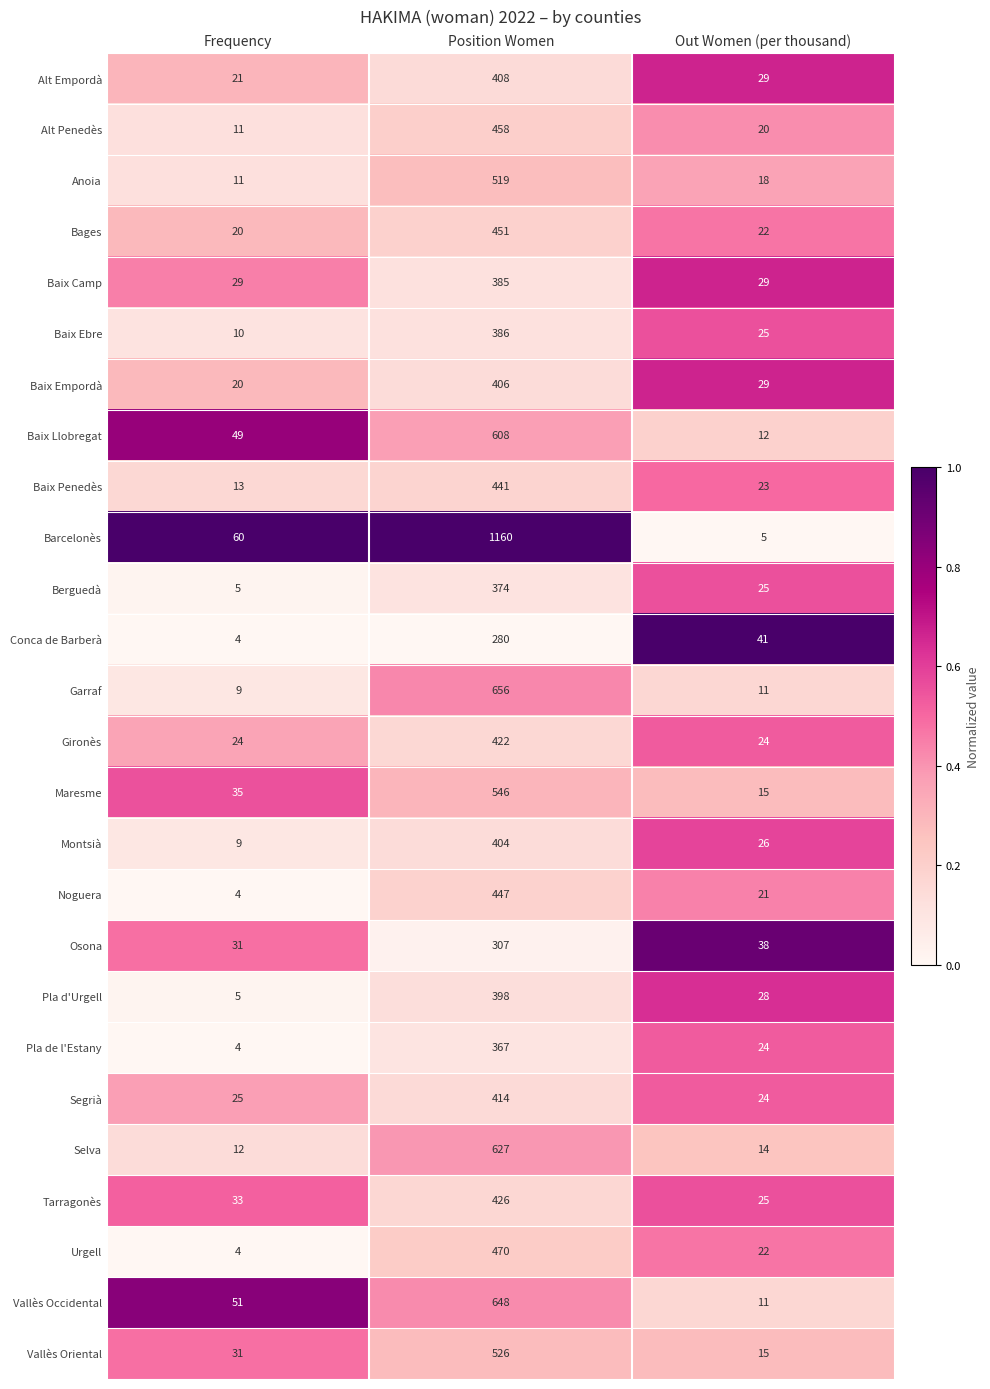

What is the sum of the Baix Llobregat values at Frequency and Position Women?

657